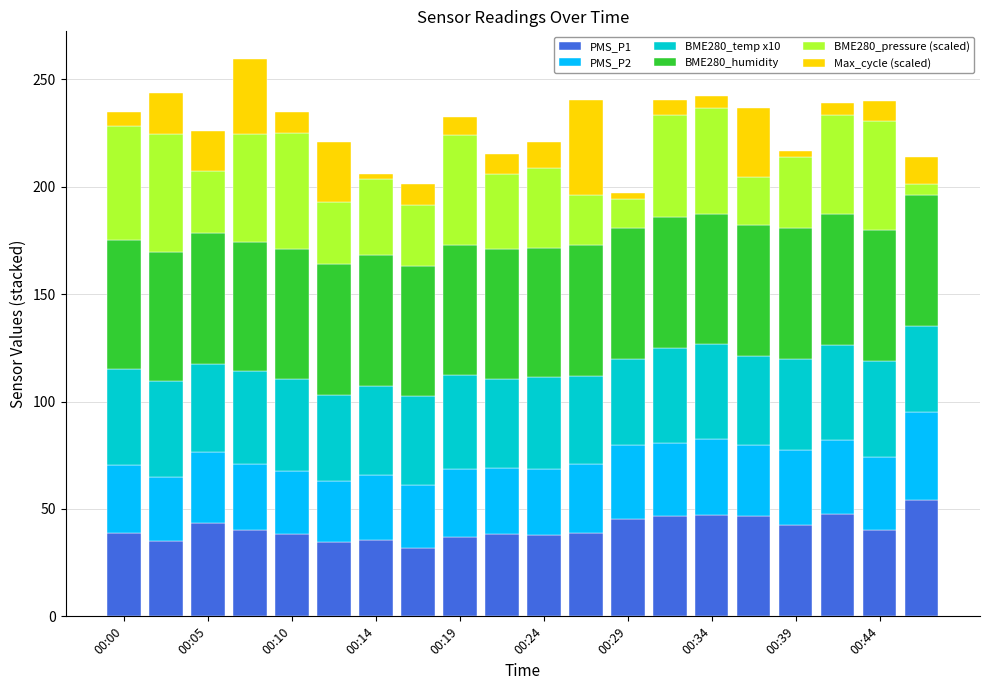

What is the minimum value for PMS_P1?

32.0